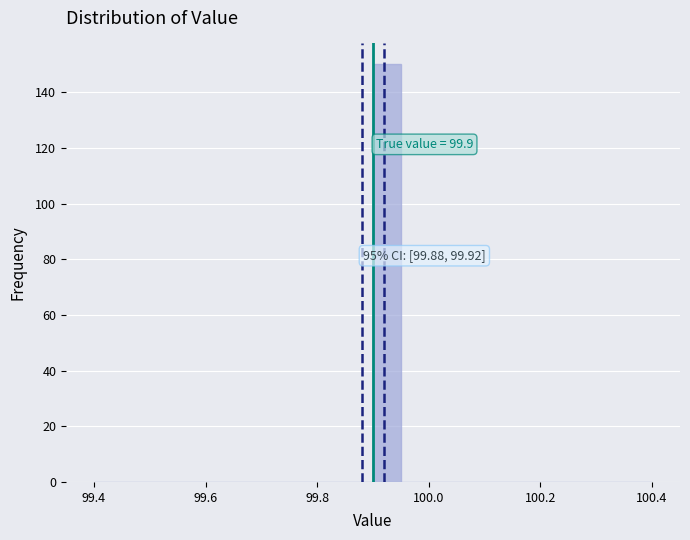

Read against the x-axis, roughly where is the centre of the tallest bar?

99.92